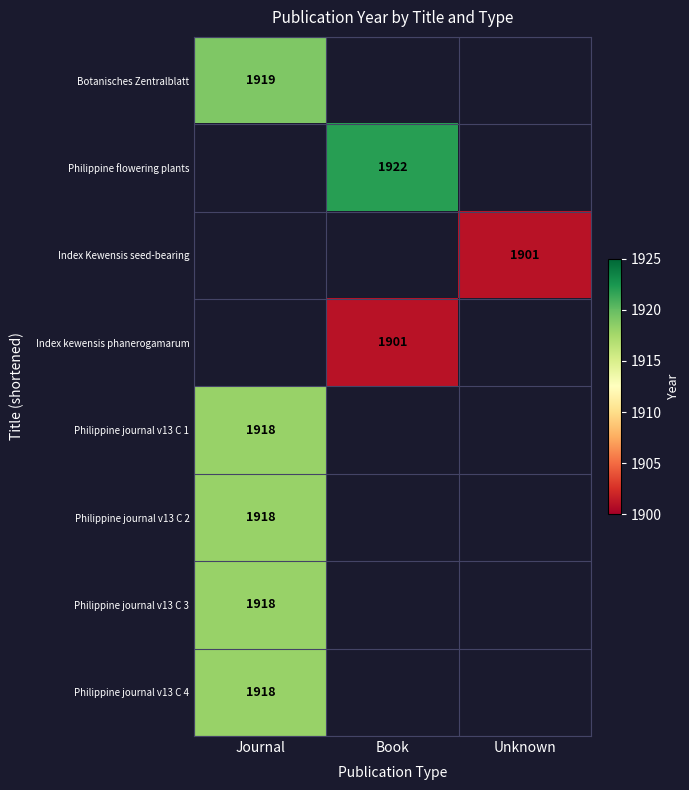

What is the lowest value of the Botanisches Zentralblatt series?

1919.0